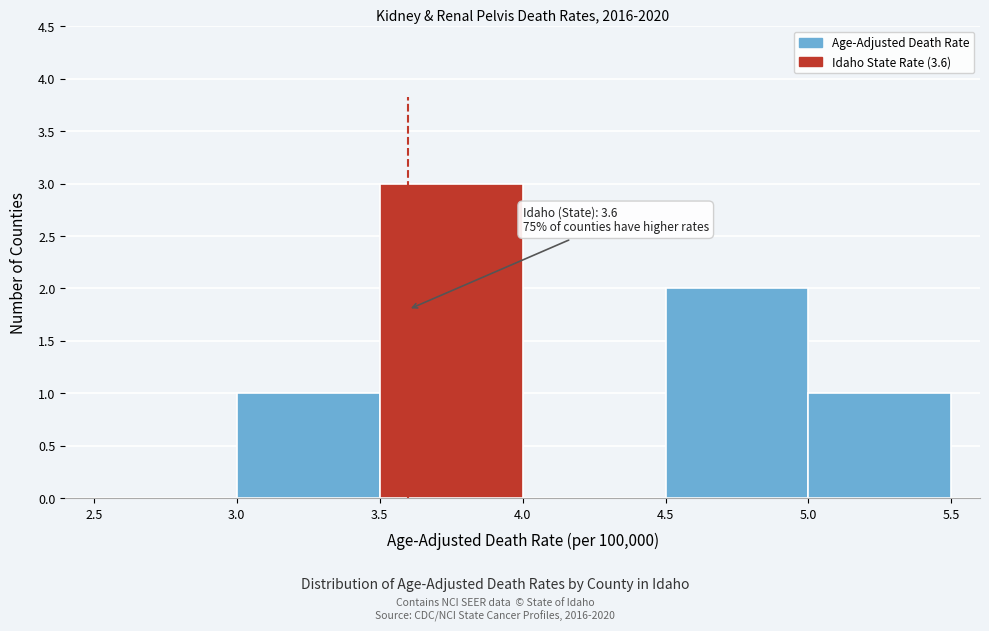

Which range on the x-axis has the tallest bar?

3.5 to 4.0